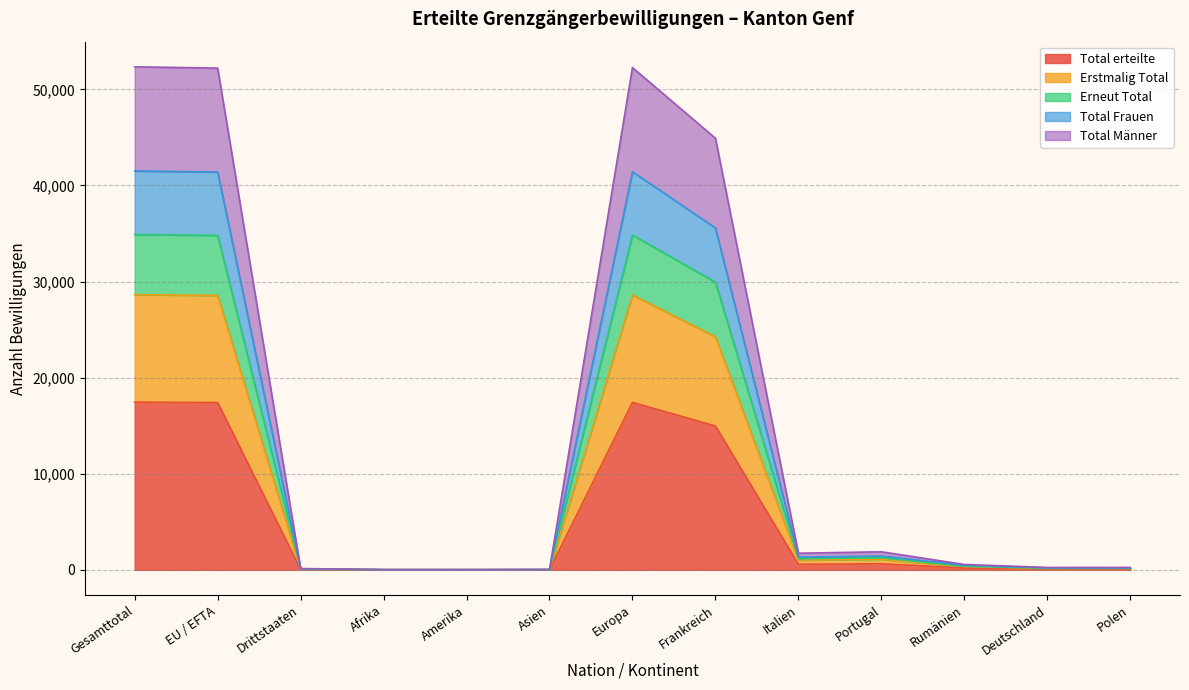

True or false: Erstmalig Total and Total Männer intersect in this chart.

False